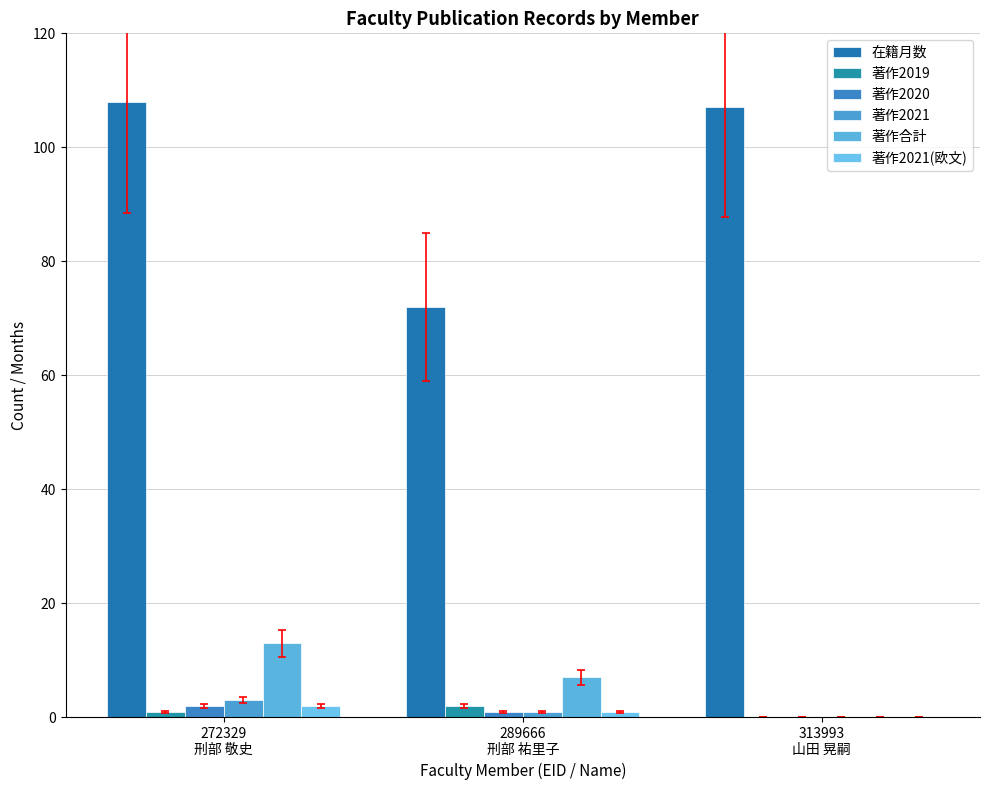

How many categories are shown in the chart?

3